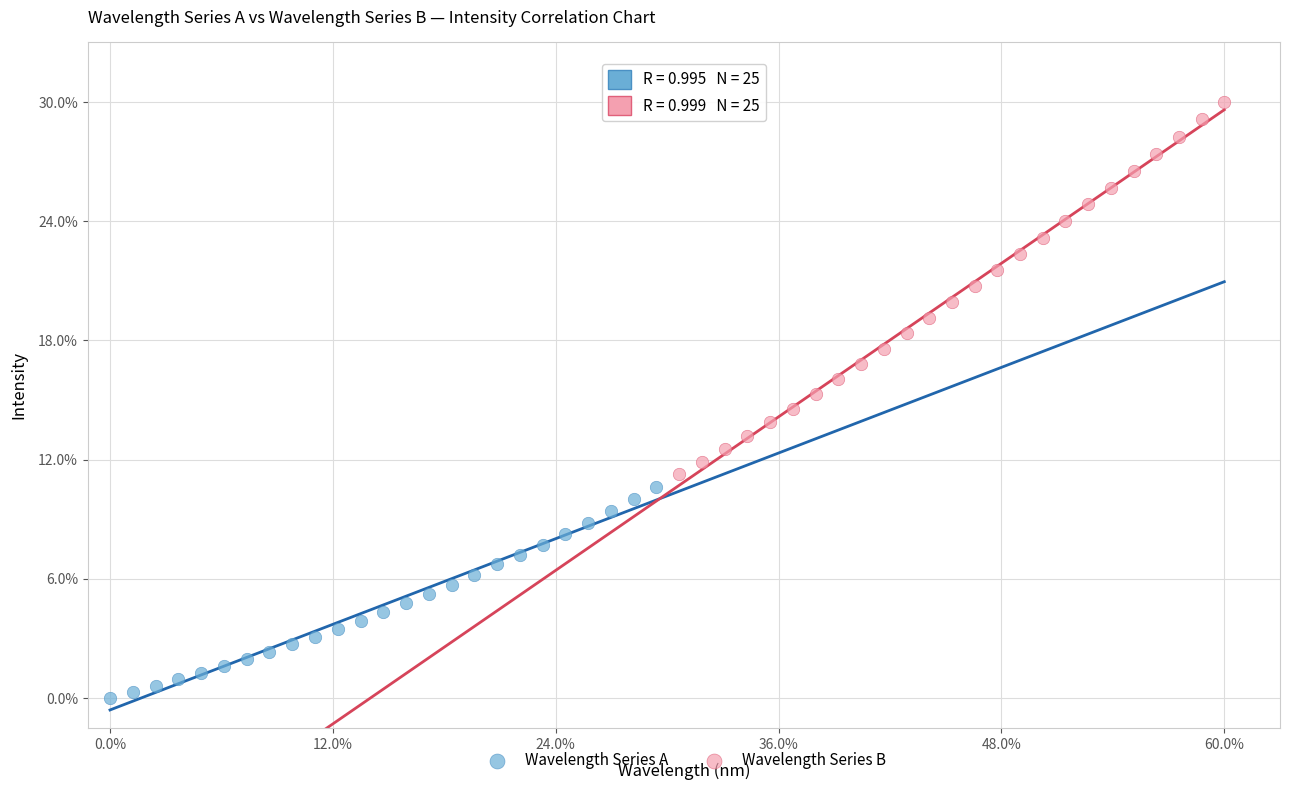

Which series contains the lowest Y value?

Wavelength Series A